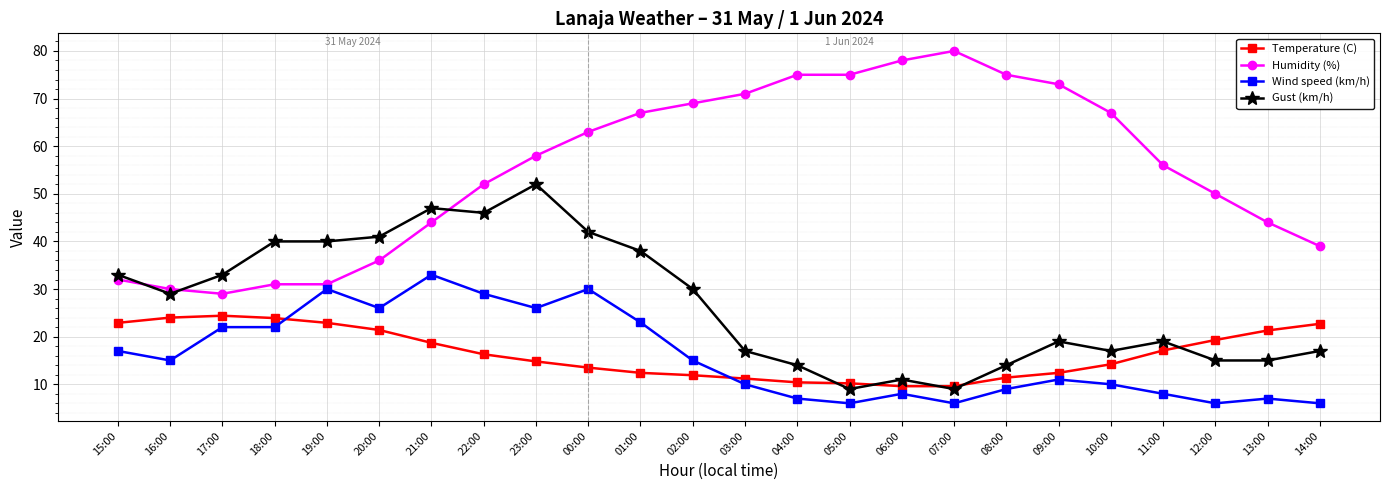

What is the label of the 24th point from the right?

15:00